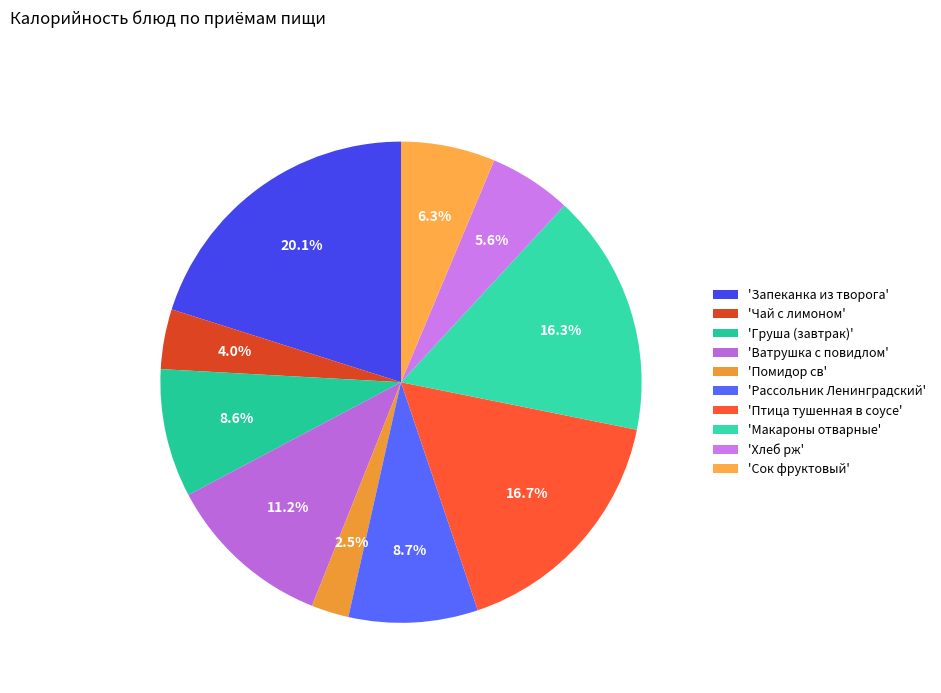

Is there a majority slice in this chart?

No